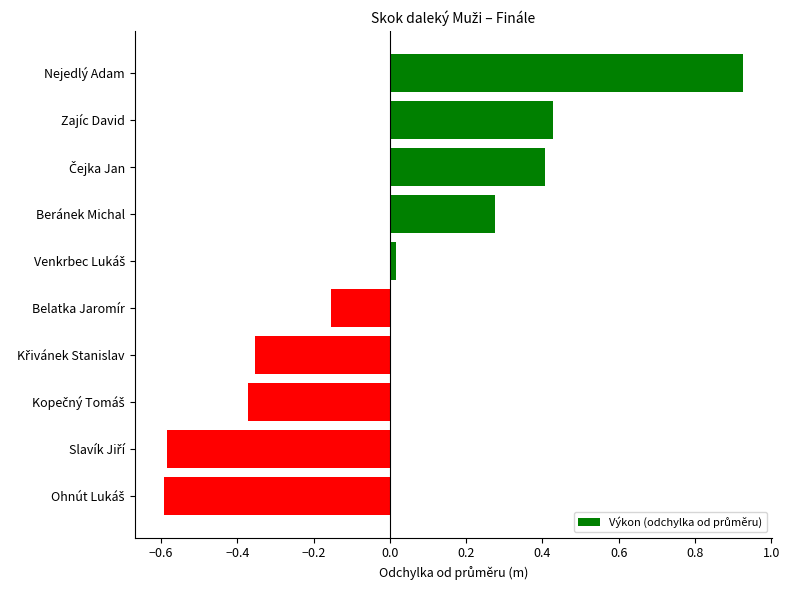

What is the label of the 7th bar from the bottom?

Beránek Michal